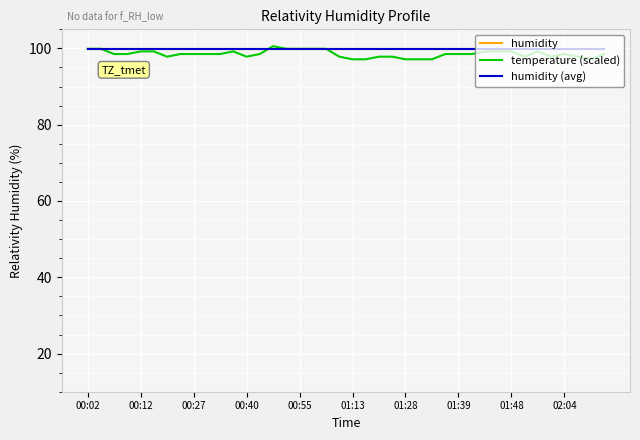

Is this an area chart (filled region under the line)?

No